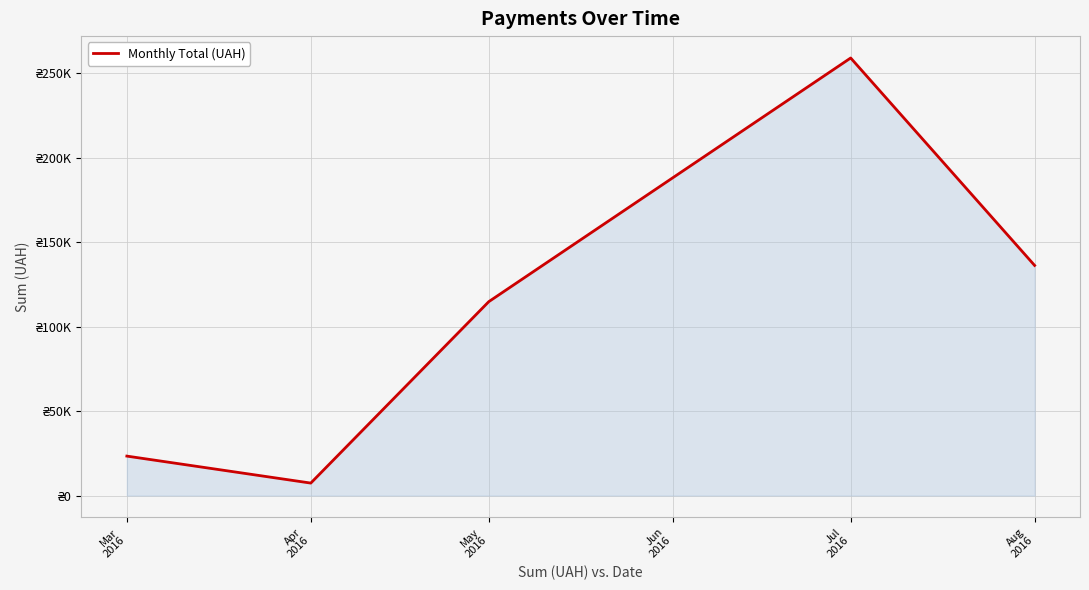

Which category has the highest value across all series?

Jul
2016